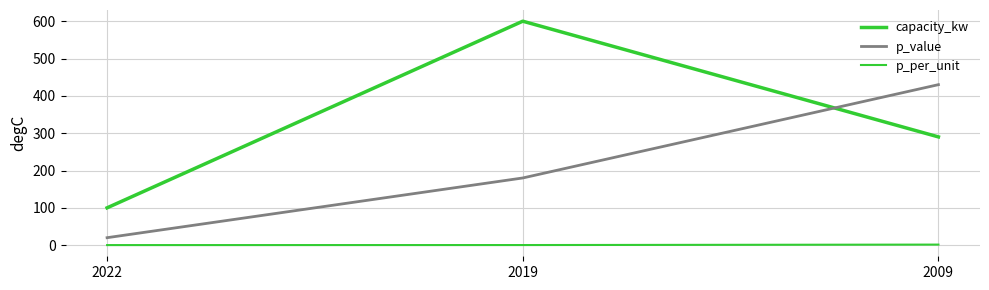

What is the value of the capacity_kw point at the 1st from the left?

100.0